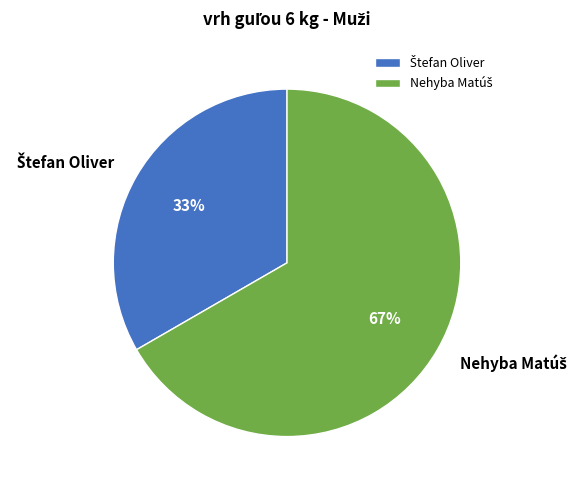

To the nearest percent, what is the average slice percentage?

50%